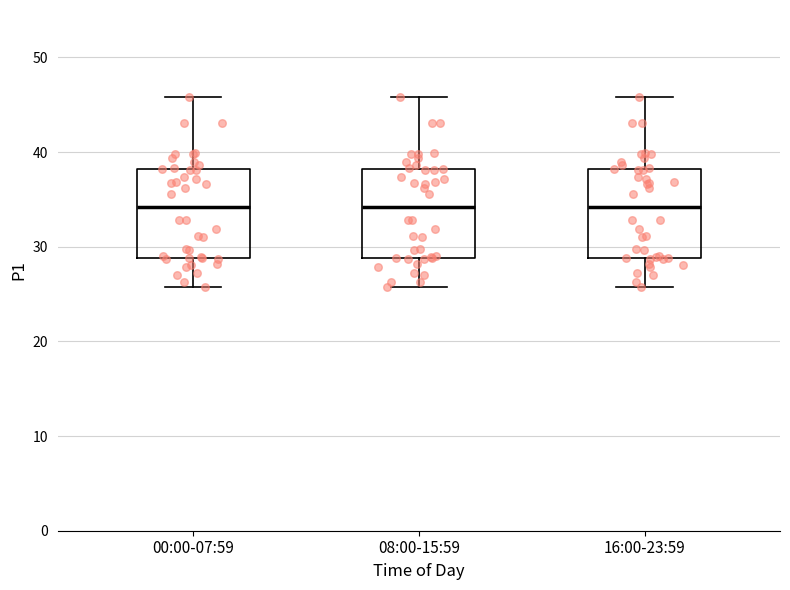

Reading left to right, transcribe this box plot: for each box, give where its median line is, the range the box spans, and where its two whiskers end, as read against the y-axis. The values are not printed on the chart, so give them approximately, as read against the axis.

00:00-07:59: median 34, box 29 to 38, whiskers 26 to 46
08:00-15:59: median 34, box 29 to 38, whiskers 26 to 46
16:00-23:59: median 34, box 29 to 38, whiskers 26 to 46